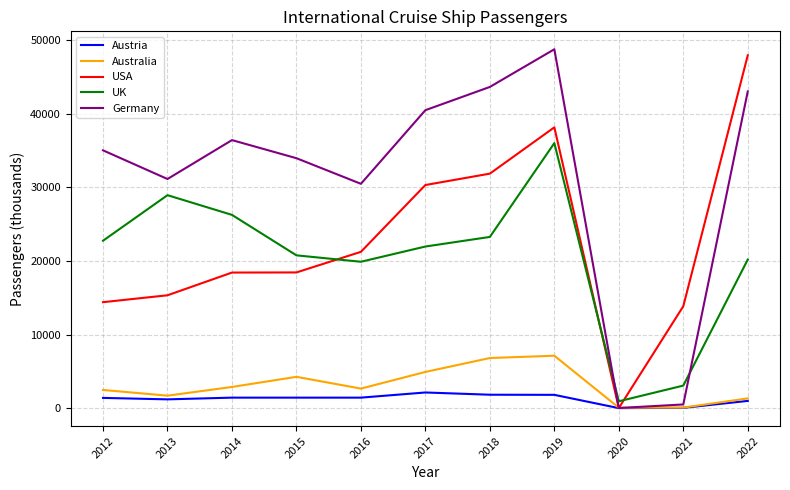

What is the greatest value displayed?

48774